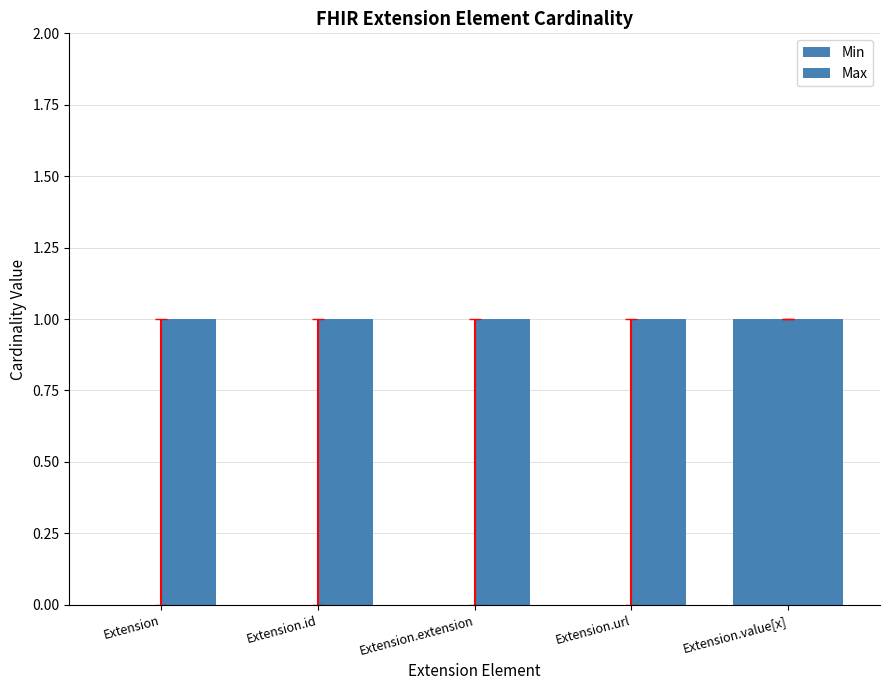

What is the label of the 3rd bar from the right?

Extension.extension